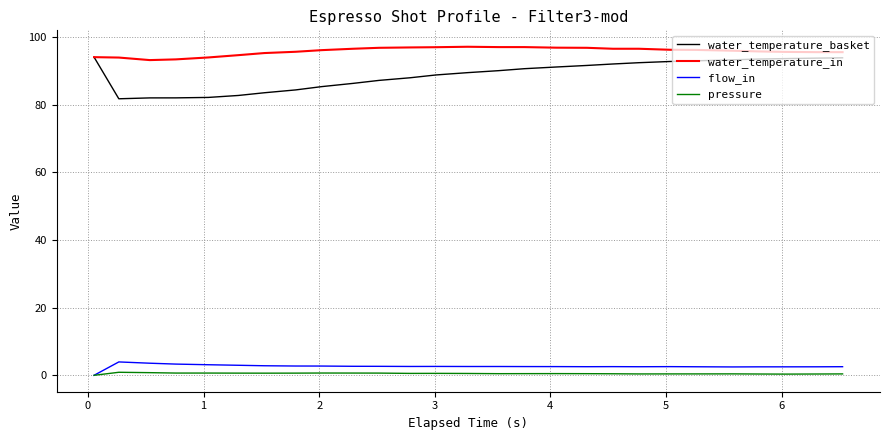

What is the difference between the maximum and minimum values in the water_temperature_basket series?

12.3